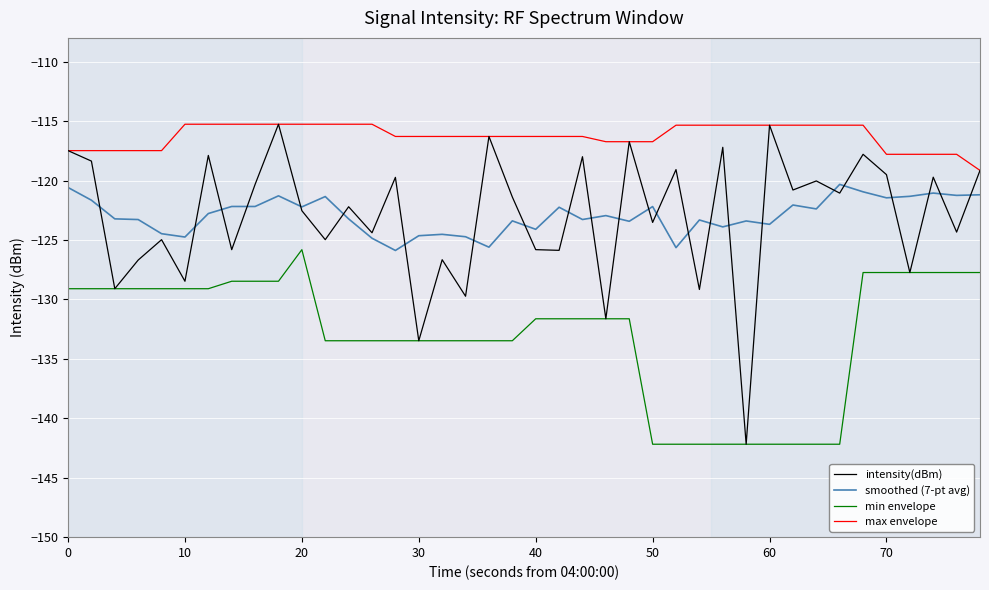

What is the minimum value shown in the chart?

-142.2